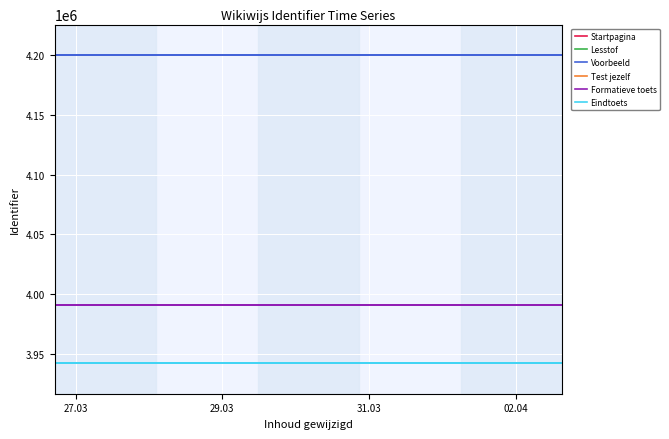

Which series has the widest spread of values?

Startpagina